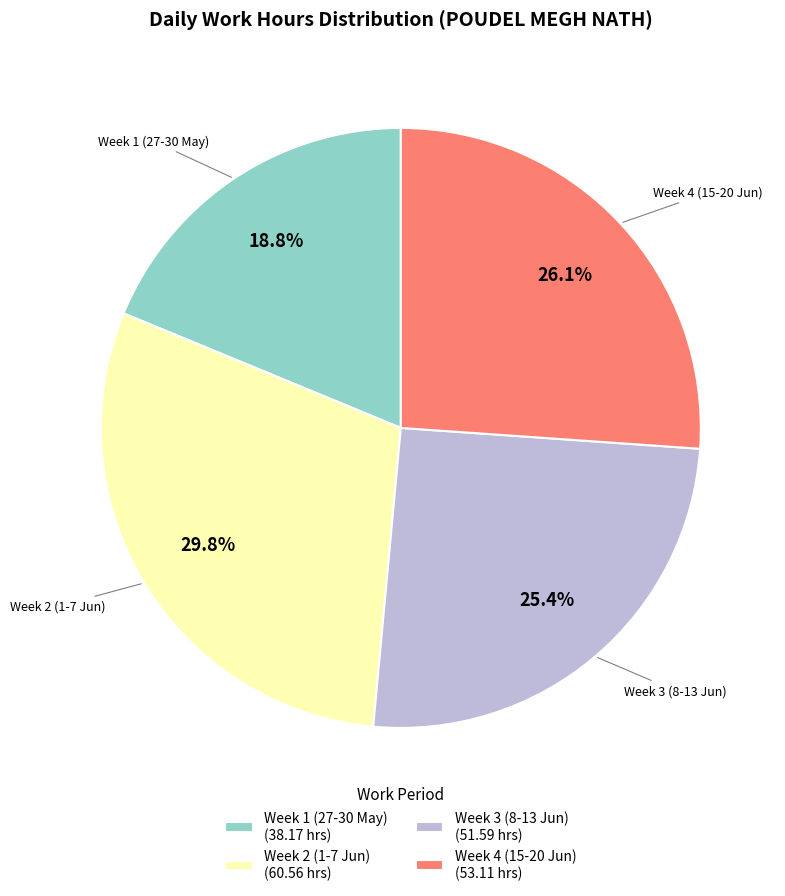

What portion of the pie excludes Week 2 (1-7 Jun)?

70.2%